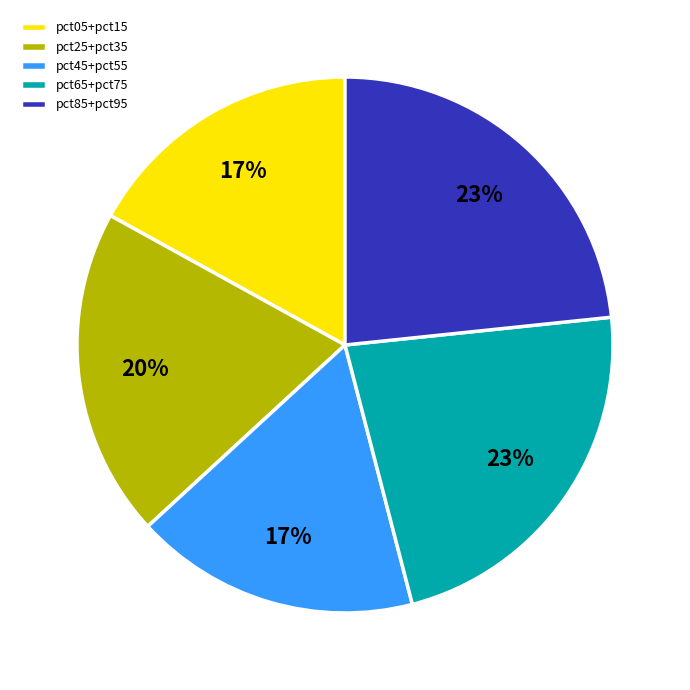

Count the number of slices in the pie.

5